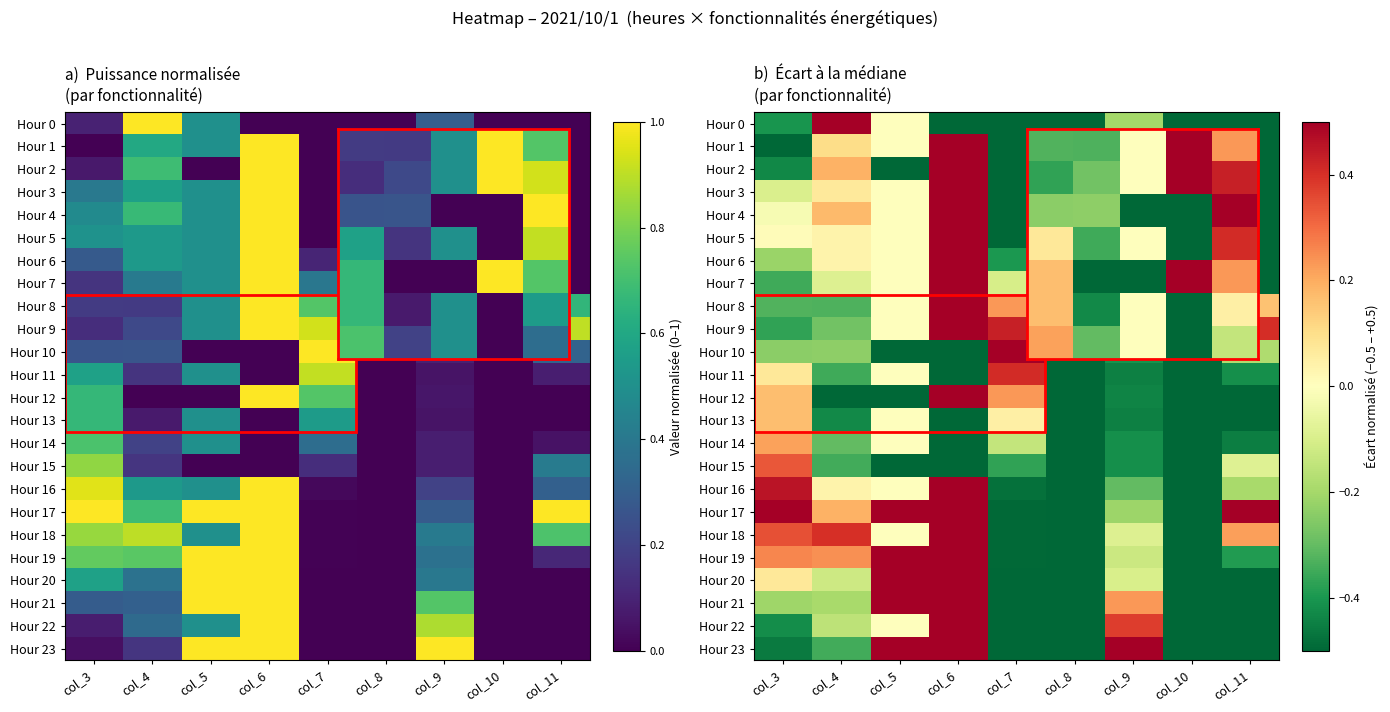

Which label corresponds to the smallest value in the chart?

col_6